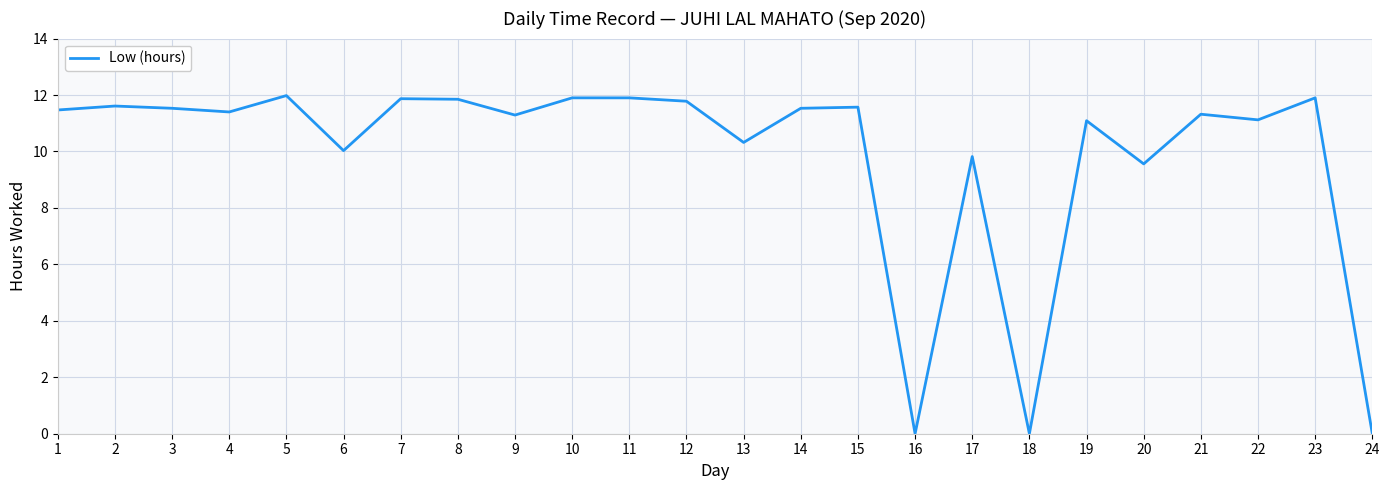

Where is the first local minimum?

4